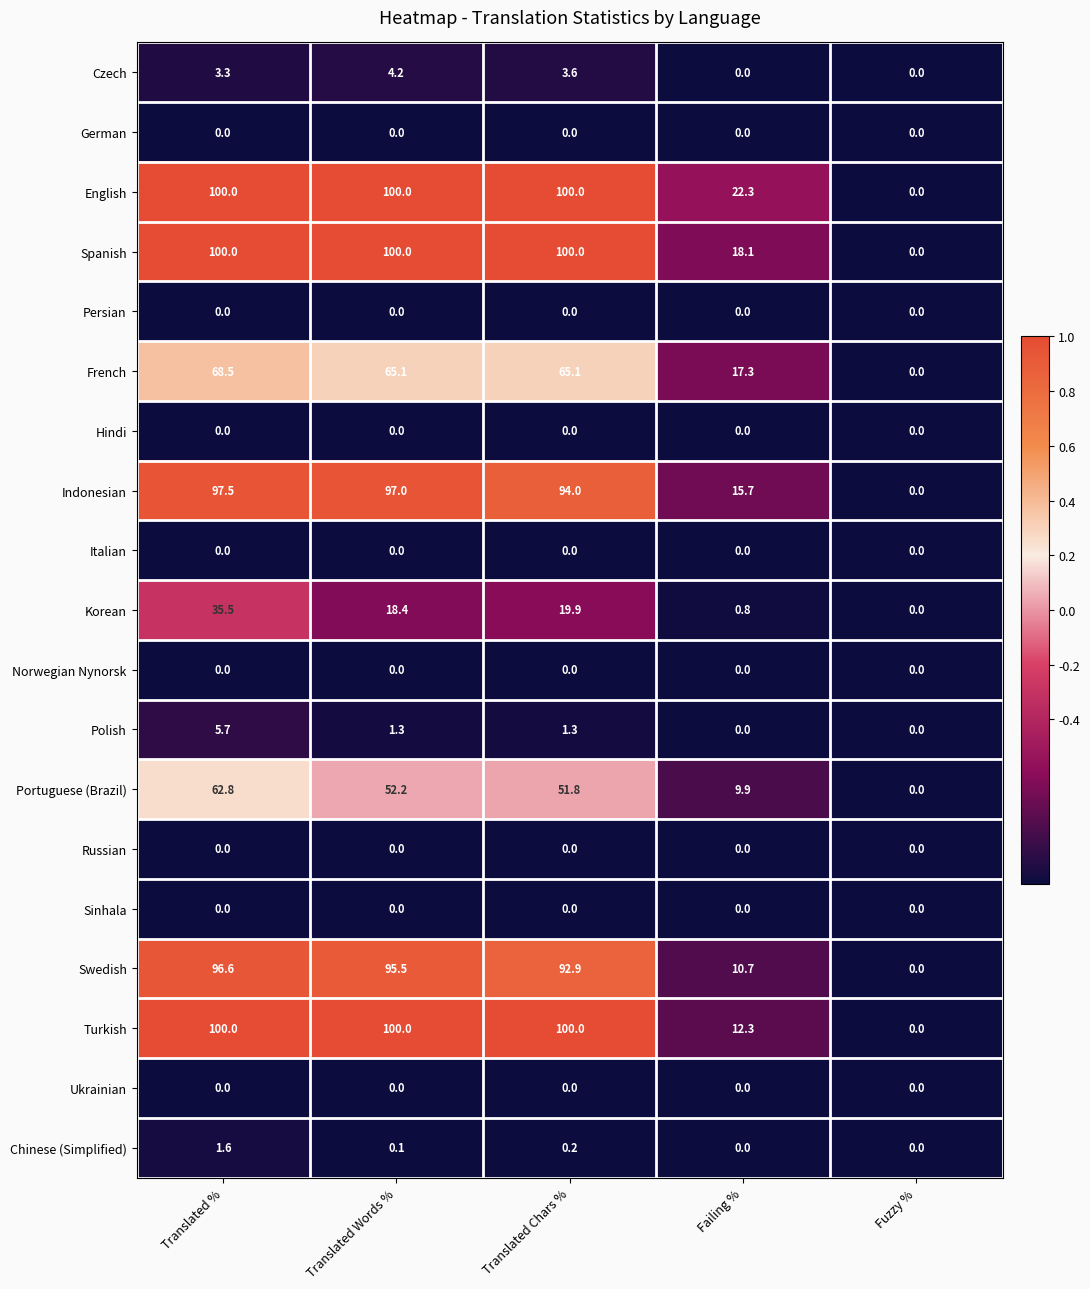

What is the maximum value shown in the chart?

100.0